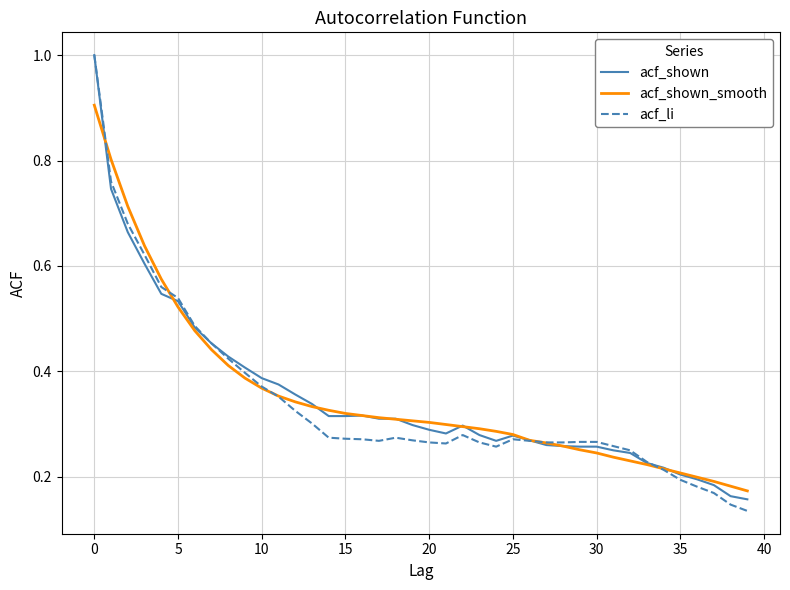

What is the greatest value displayed?

1.0